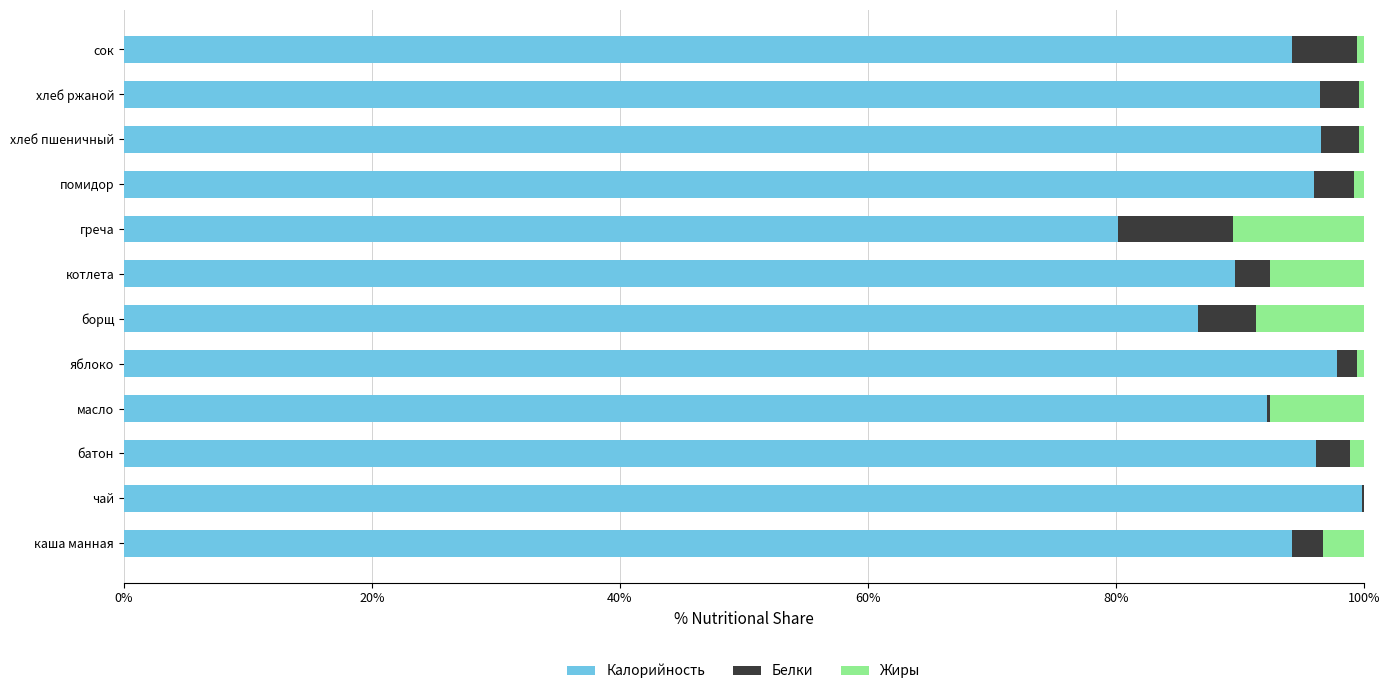

What is the approximate value of Калорийность at греча?

80.2